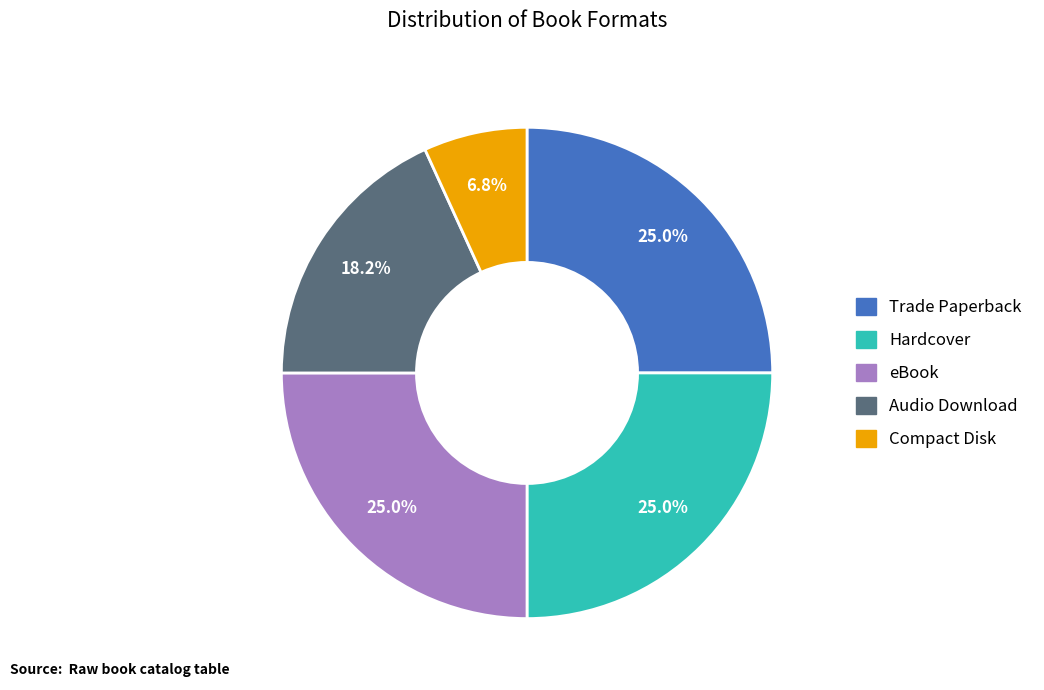

Does any single category account for the majority?

No